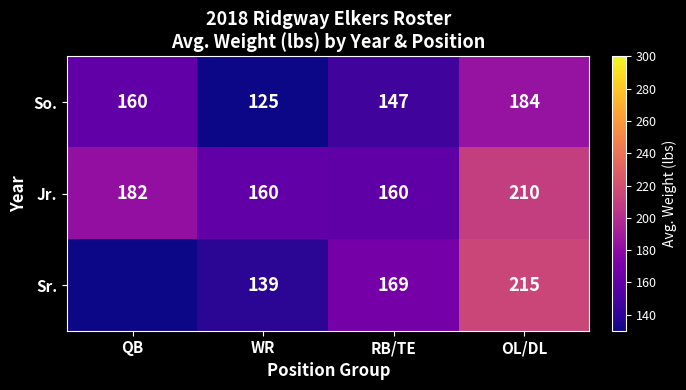

At WR, list the series in order from smallest to largest.

So., Sr., Jr.